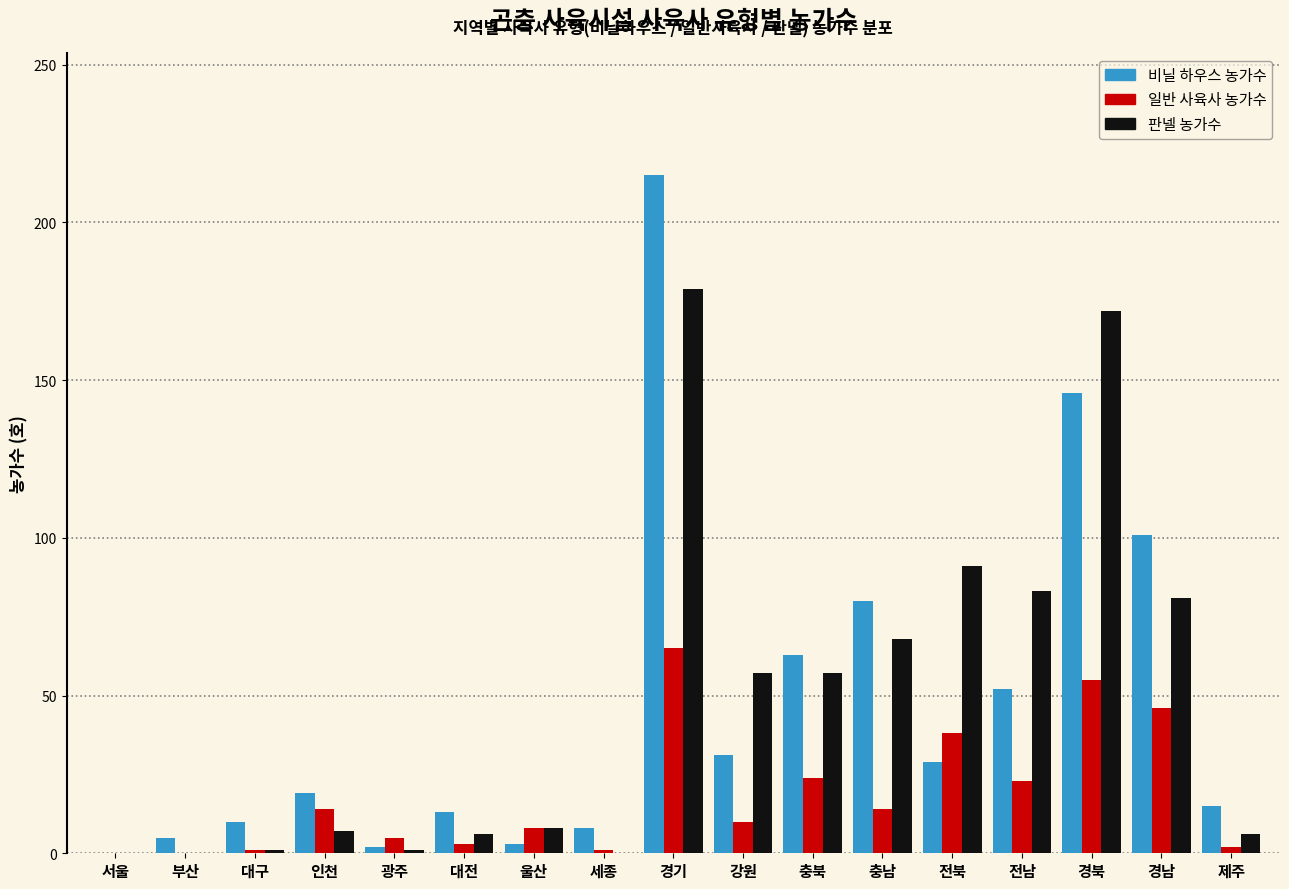

What value does the 판넬 농가수 series have at 전남?

83